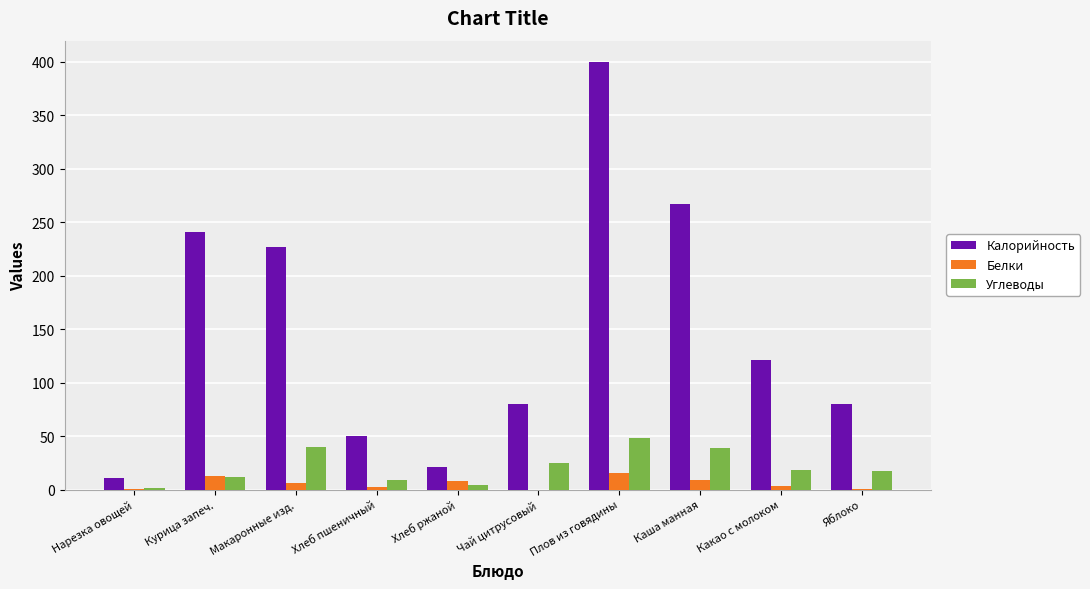

Is the value of Углеводы at Нарезка овощей greater than the value of Калорийность at Макаронные изд.?

No